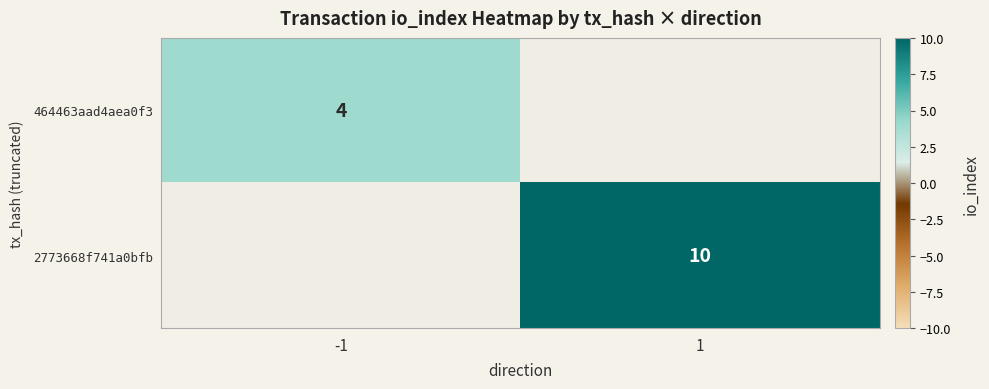

Is it true that 2773668f741a0bfb equals 10 at 1?

True